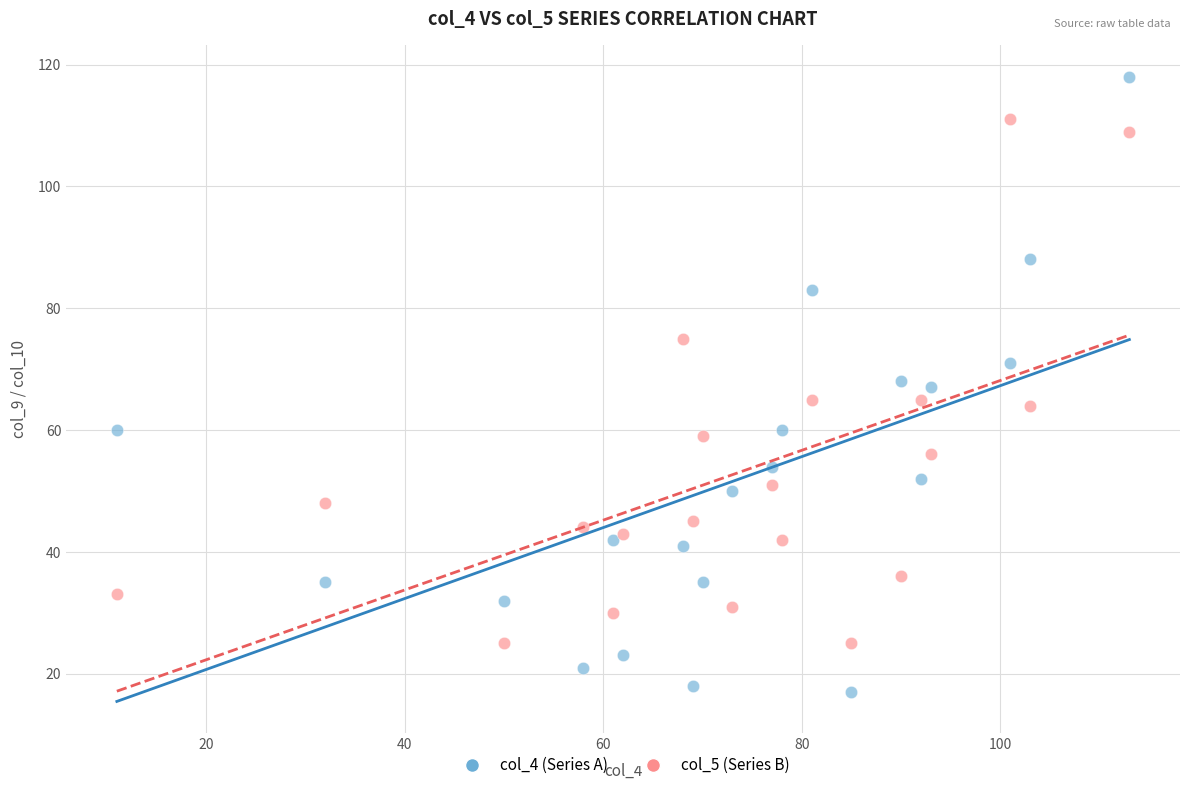

Which series reaches the minimum Y coordinate?

col_4 (Series A)